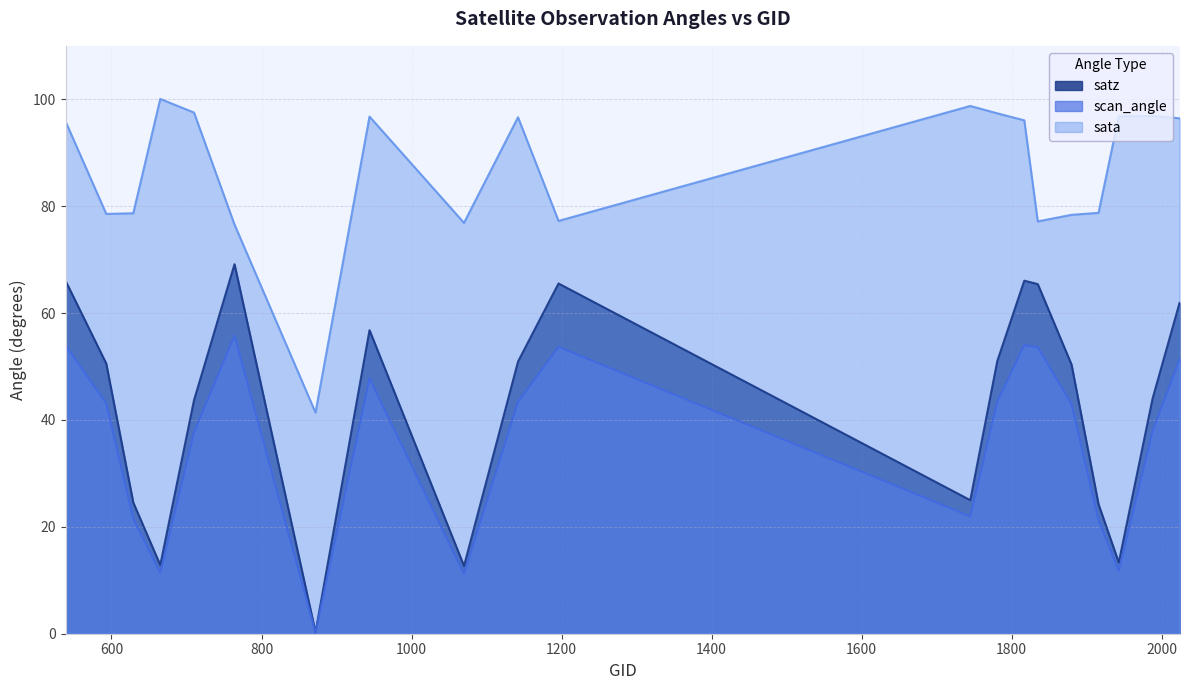

Which series has the largest total across all categories?

sata